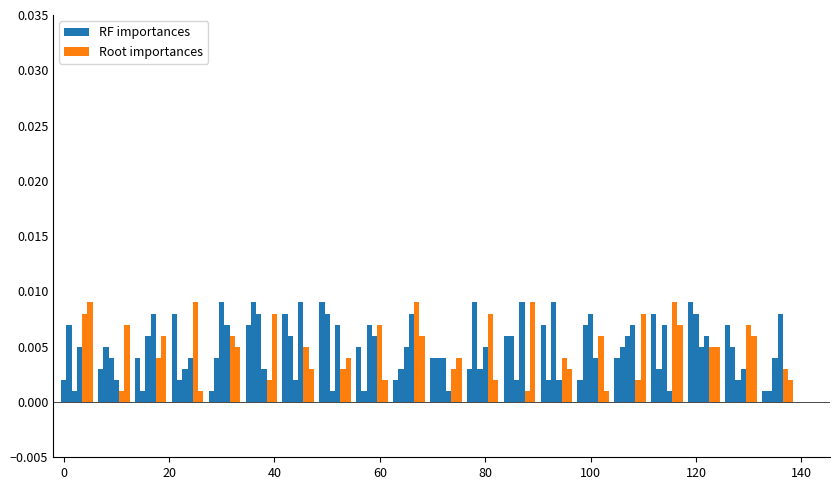

List the series in order of their peak value, highest first.

RF importances, Root importances